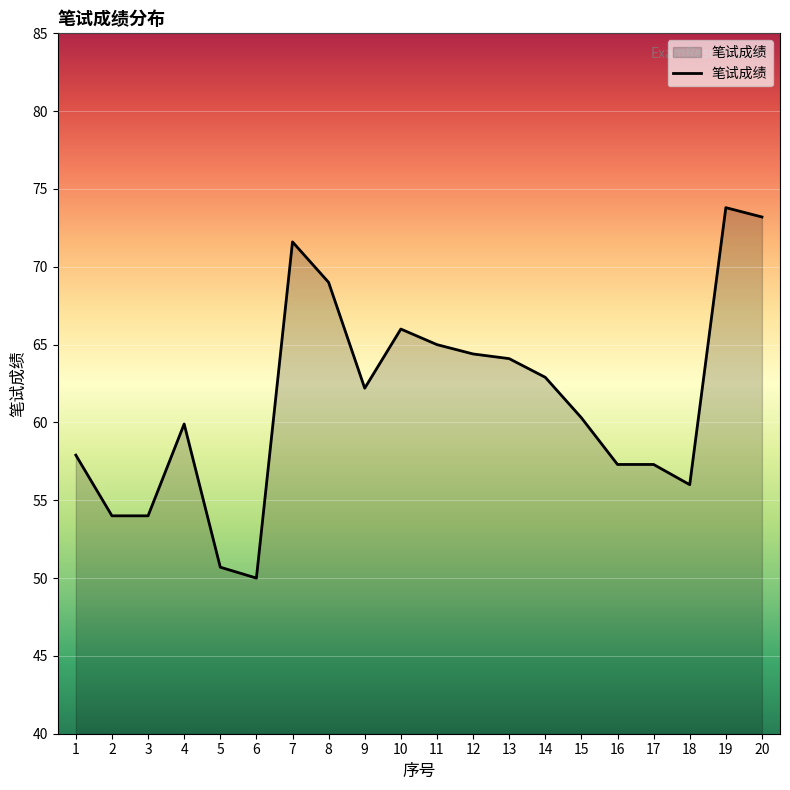

How many series are shown in this chart?

1